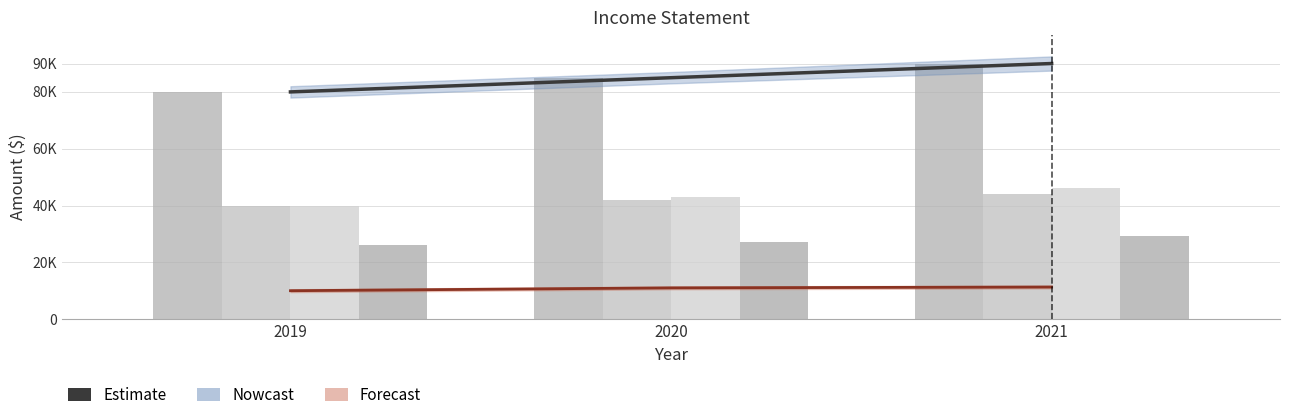

Which series has the largest range (max minus min)?

Revenue (Estimate)